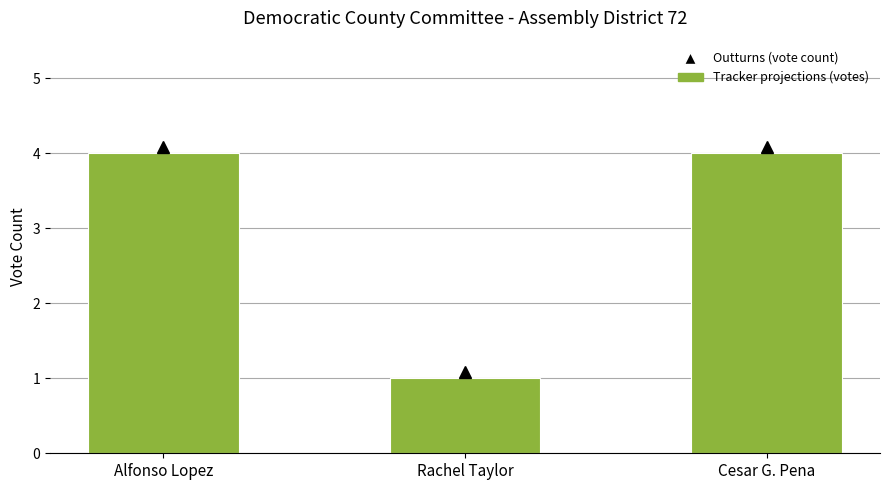

What value does the data have at Alfonso Lopez?

4